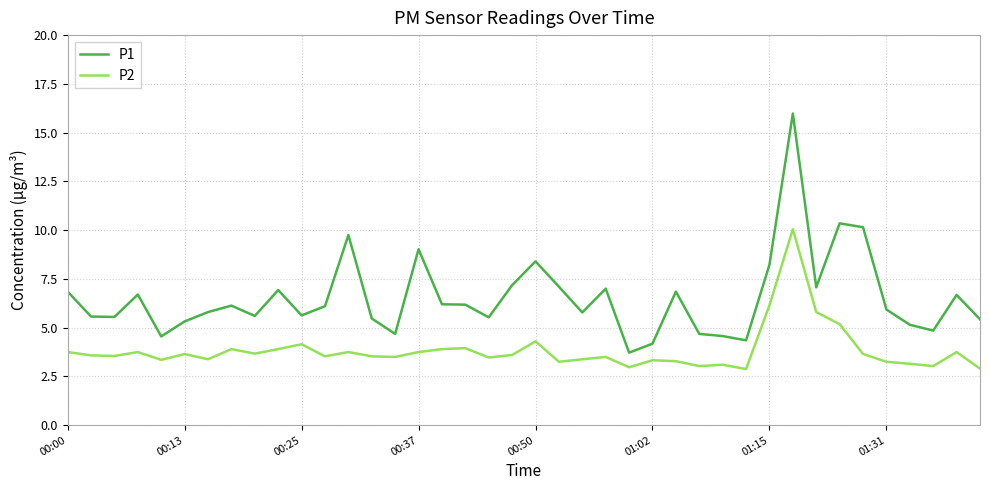

What is the minimum value shown in the chart?

2.9